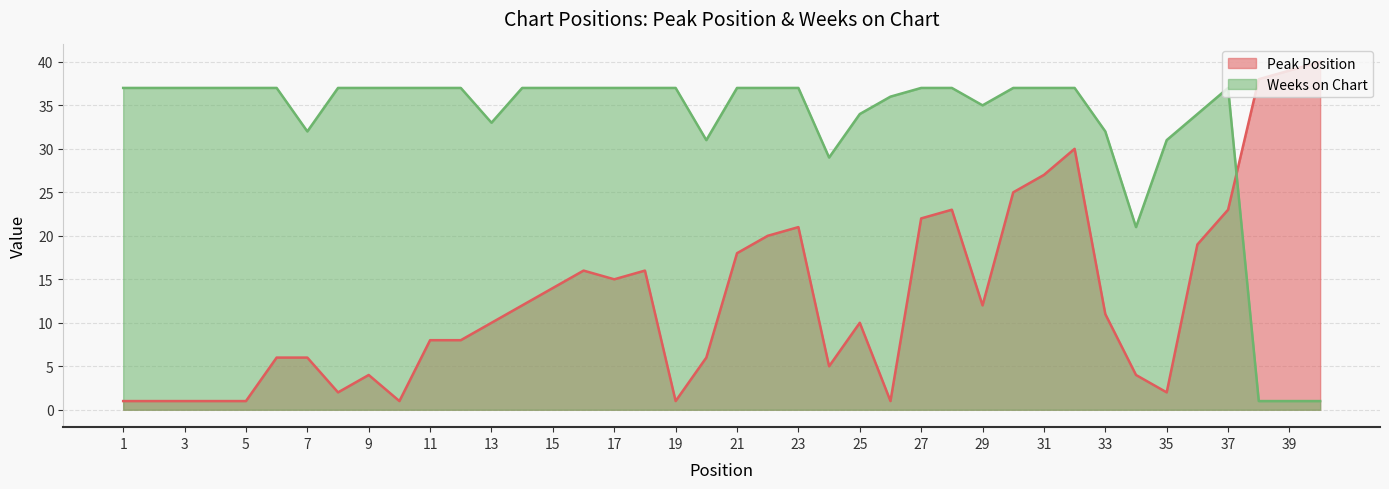

What is the total value across all series at 18?

53